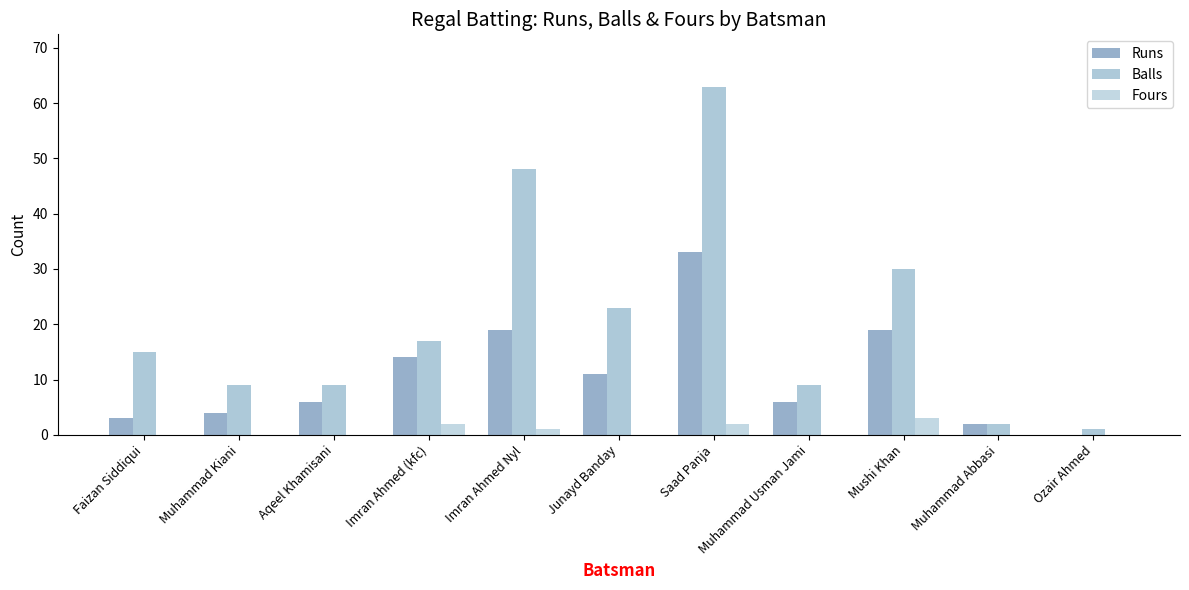

The Runs series shows 33 at Saad Panja. True or false?

True